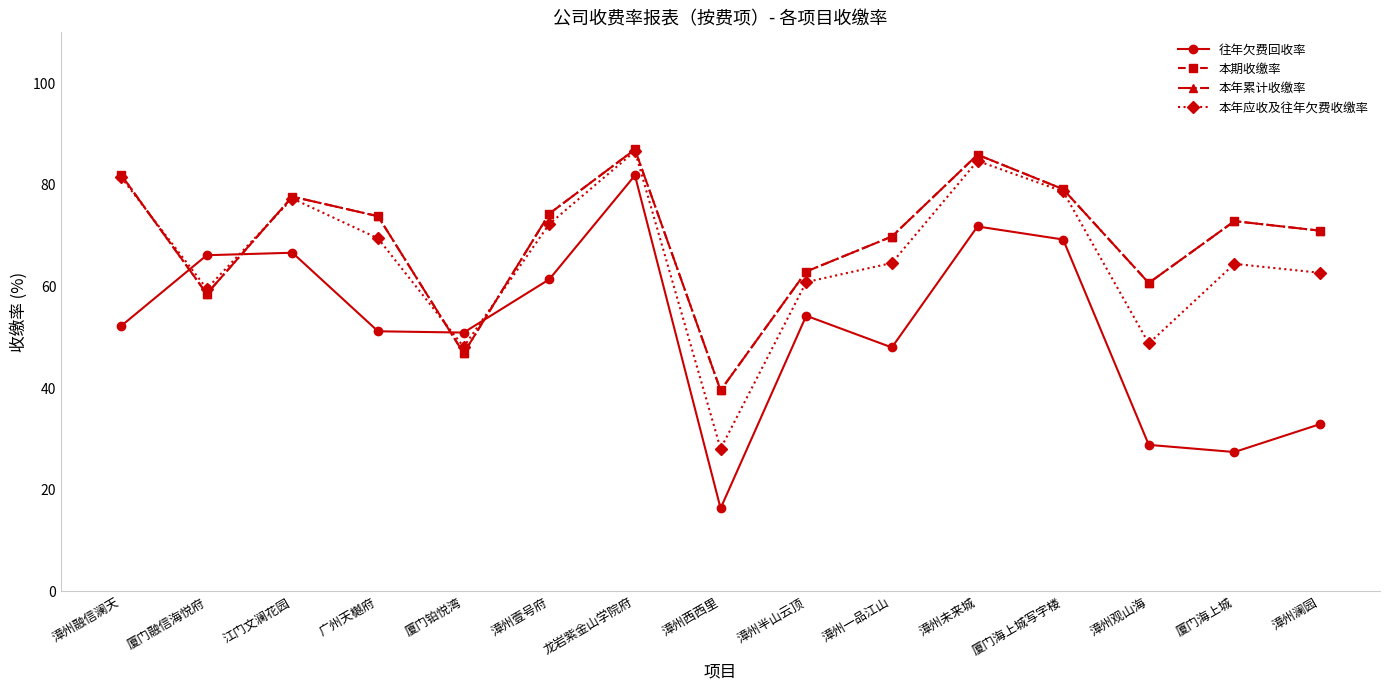

What is the difference between the 本年累计收缴率 values at 漳州壹号府 and 江门文澜花园?

3.4